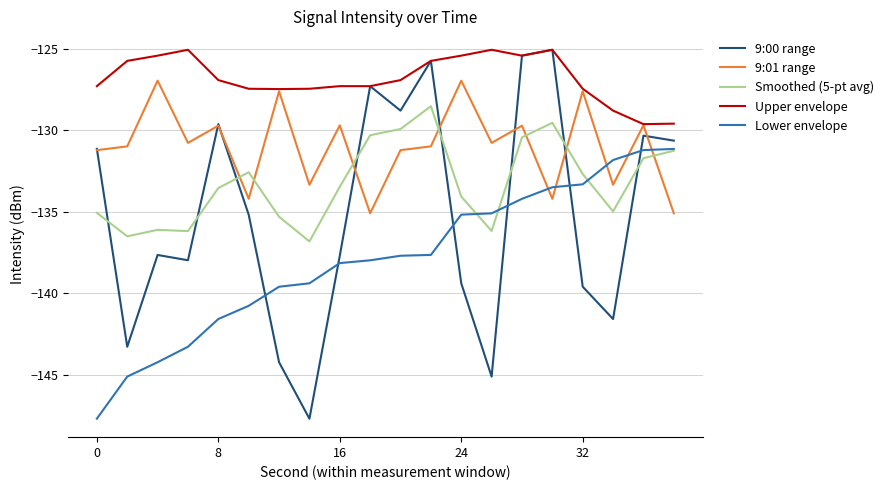

What is the lowest value of the 9:01 range series?

-135.1